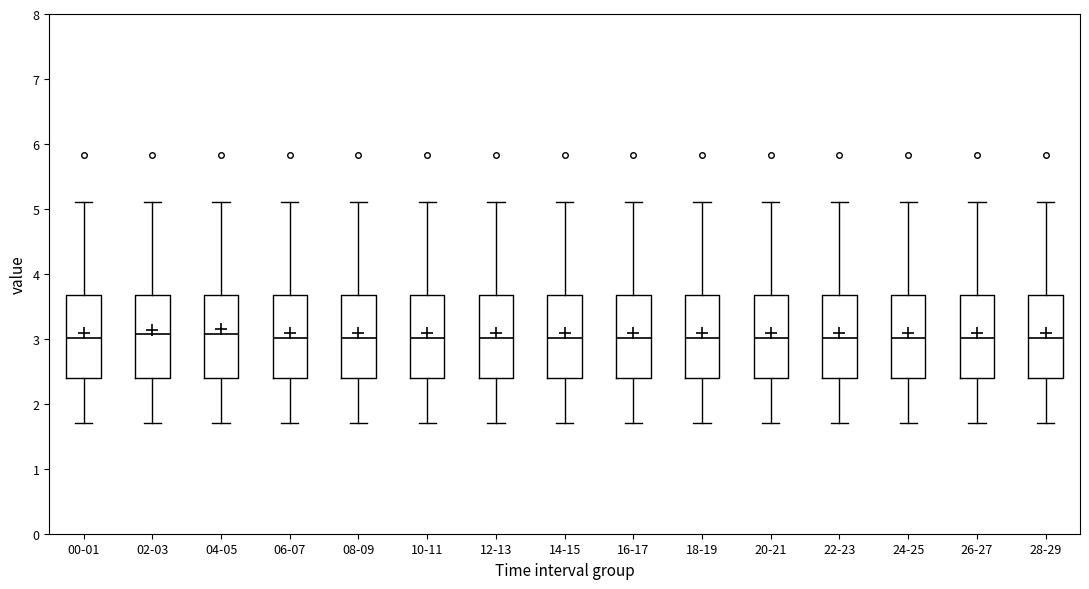

Where is the upper edge of the box for 10-11 on the y-axis? The values are not printed on the chart, so give them approximately, as read against the axis.

3.7